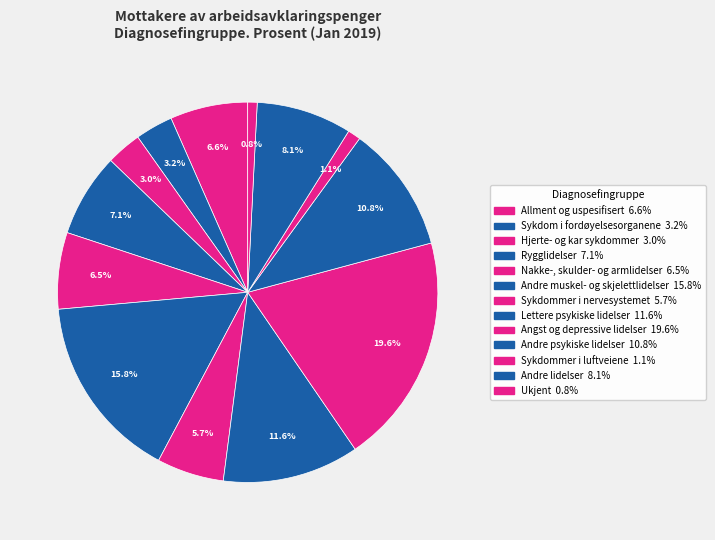

To the nearest percent, what portion does Sykdommer i nervesystemet represent?

6%